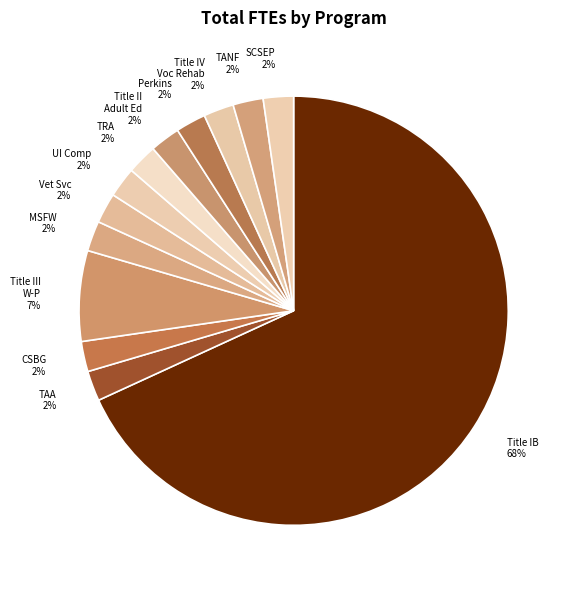

How many segments does this pie chart have?

13